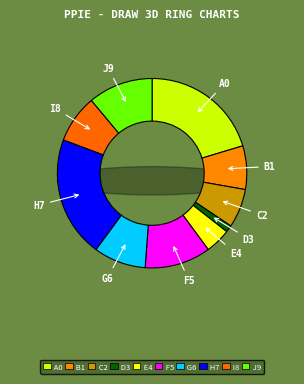

To the nearest percent, what is the difference between the largest and smallest slice percentages?

19%